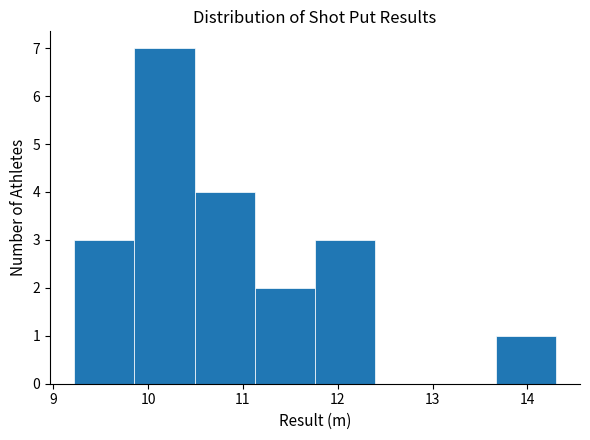

Which range on the x-axis has the tallest bar?

9.9 to 10.5